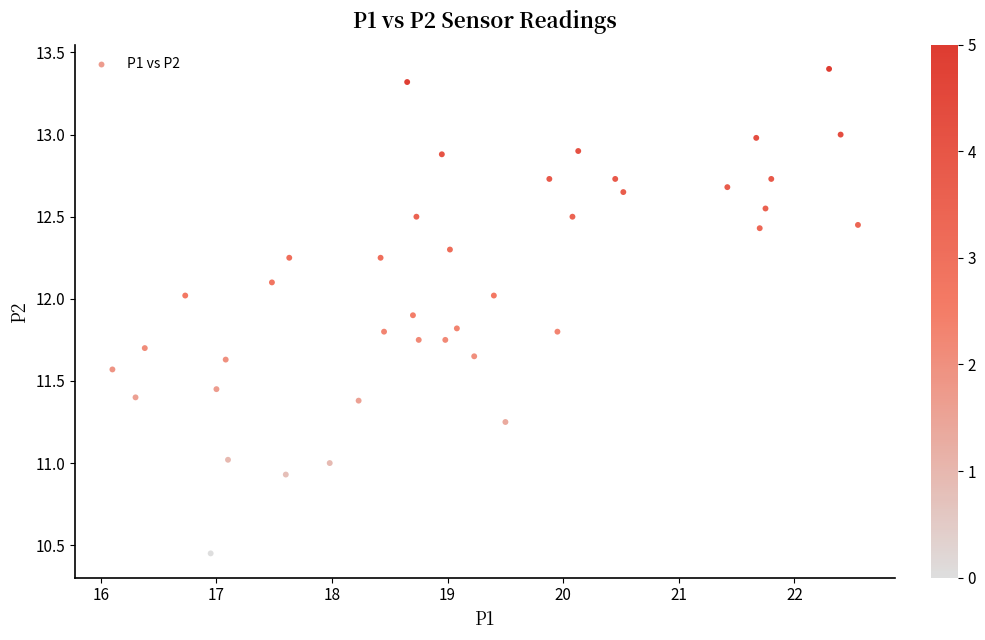

What is the range of X values (max minus min)?

6.4